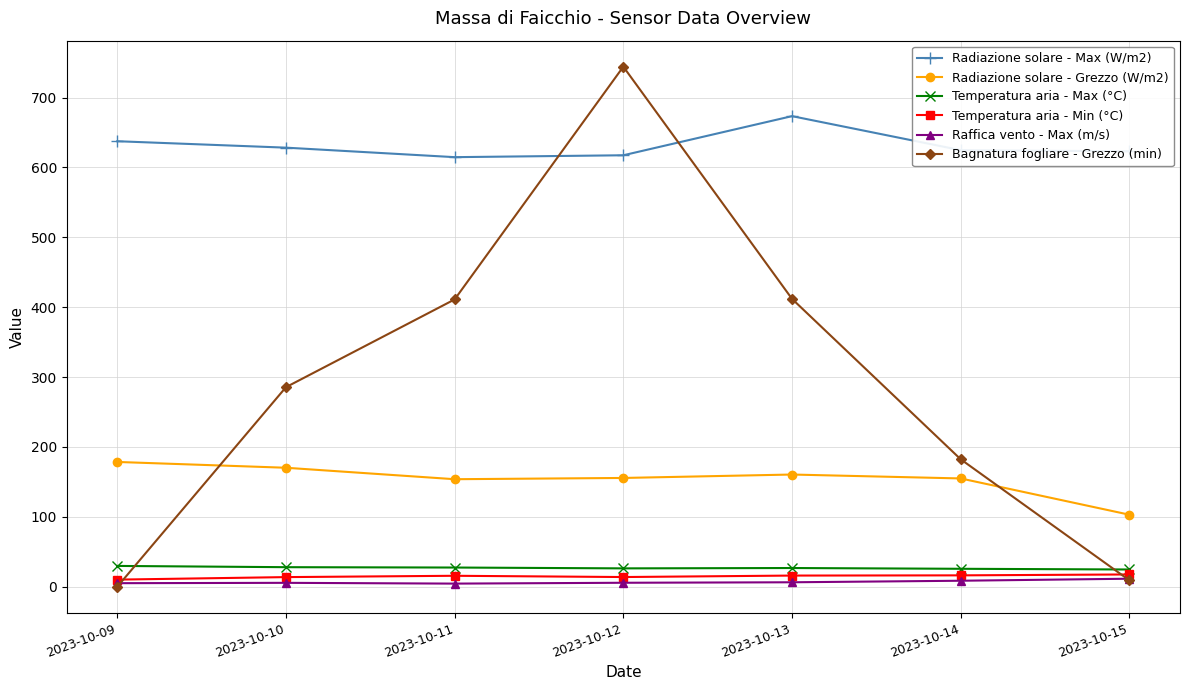

Which series changed the most between 2023-10-12 and 2023-10-13?

Bagnatura fogliare - Grezzo (min)